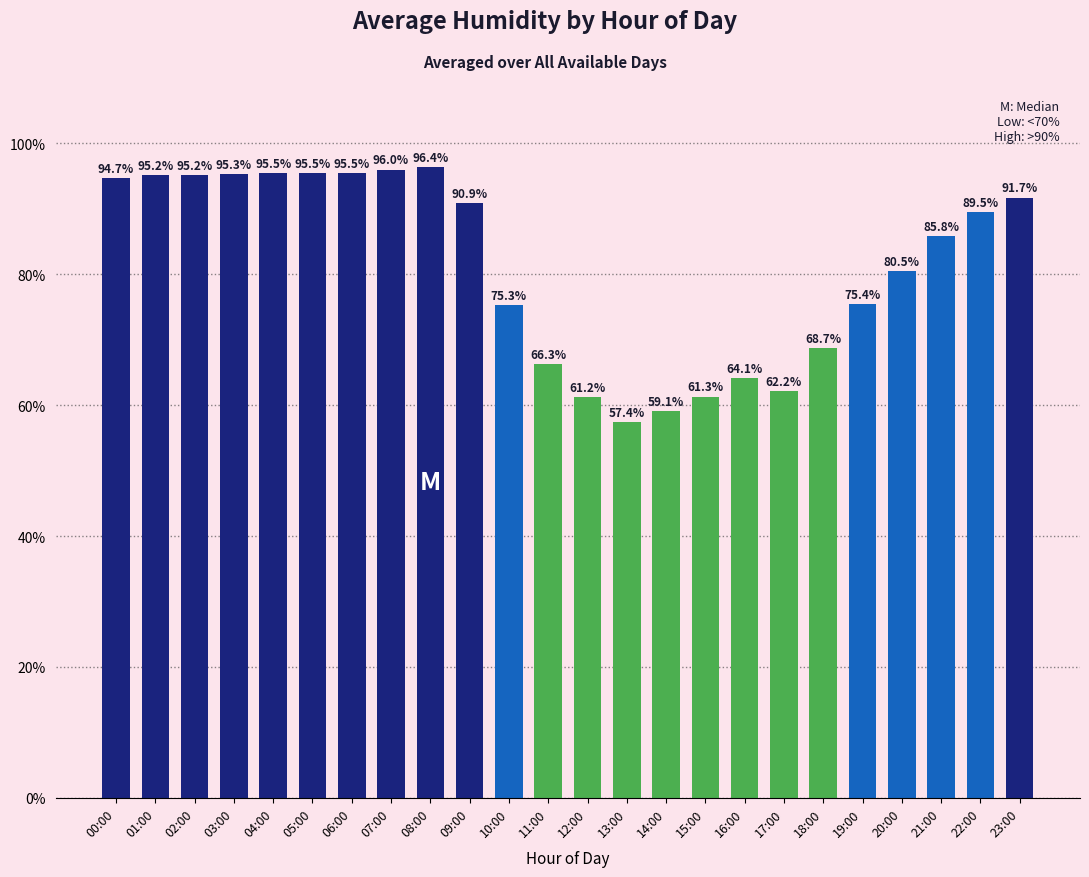

At which category does the chart reach its minimum across all series?

13:00